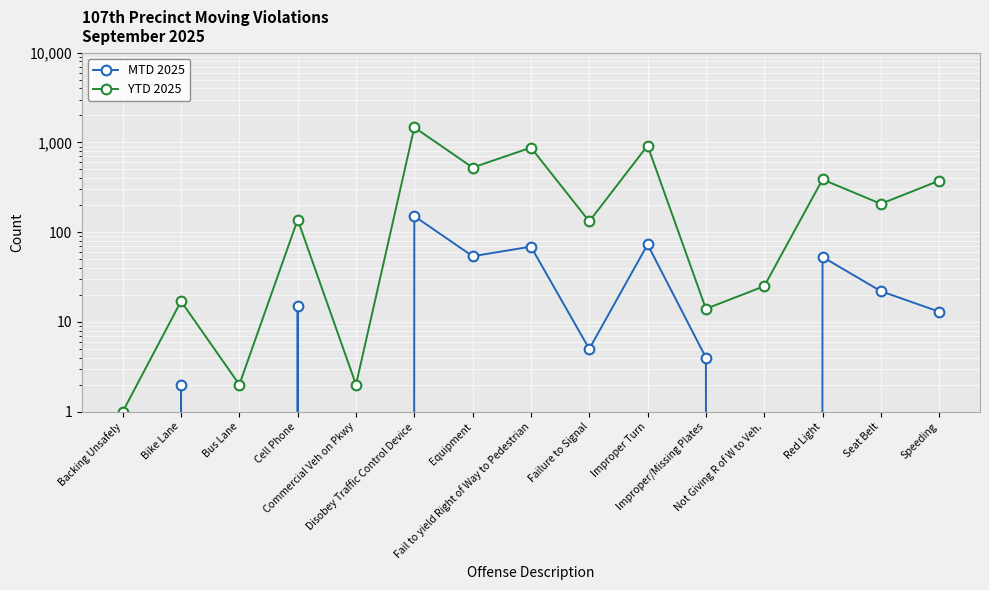

Where is MTD 2025 nearest to the value 75?

Improper Turn